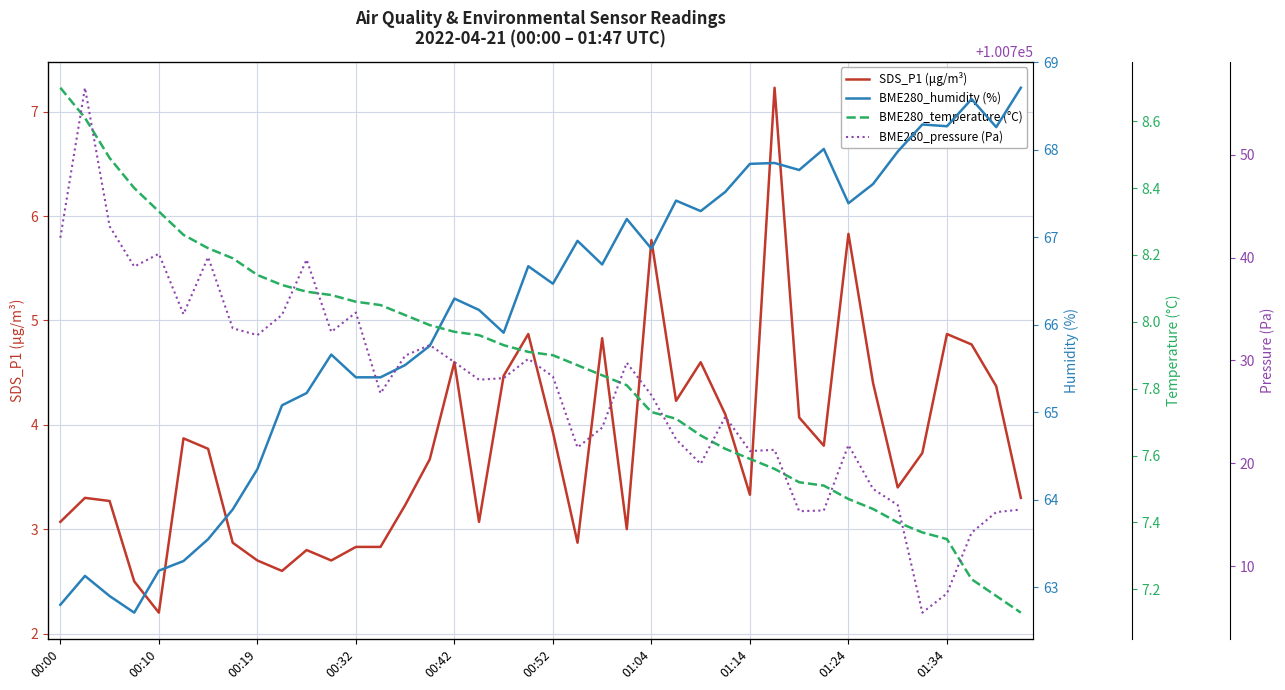

True or false: BME280_pressure (Pa) has more than 1 interior local peaks.

True